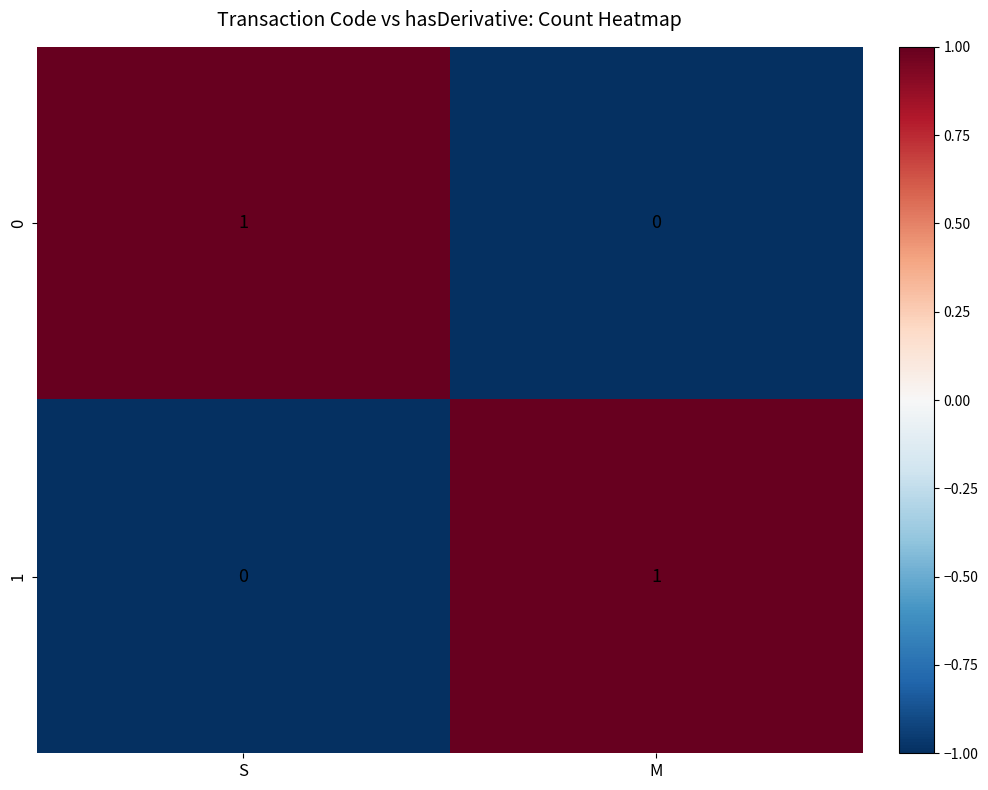

What is the difference between the highest and lowest values at S?

1